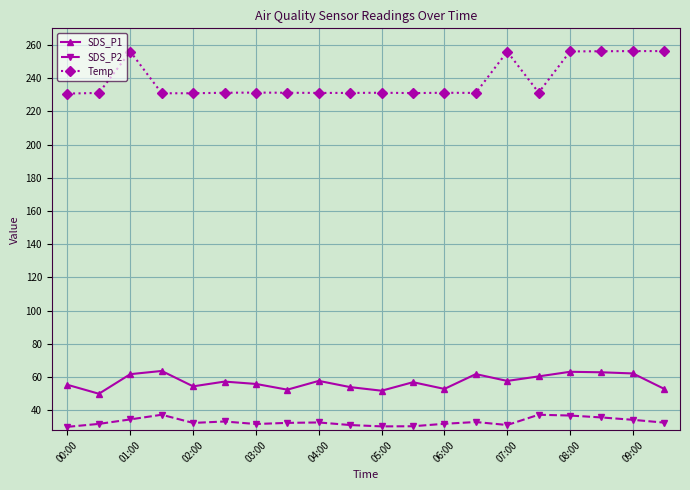

What is the value of the Temp point at the 14th from the left?

231.1